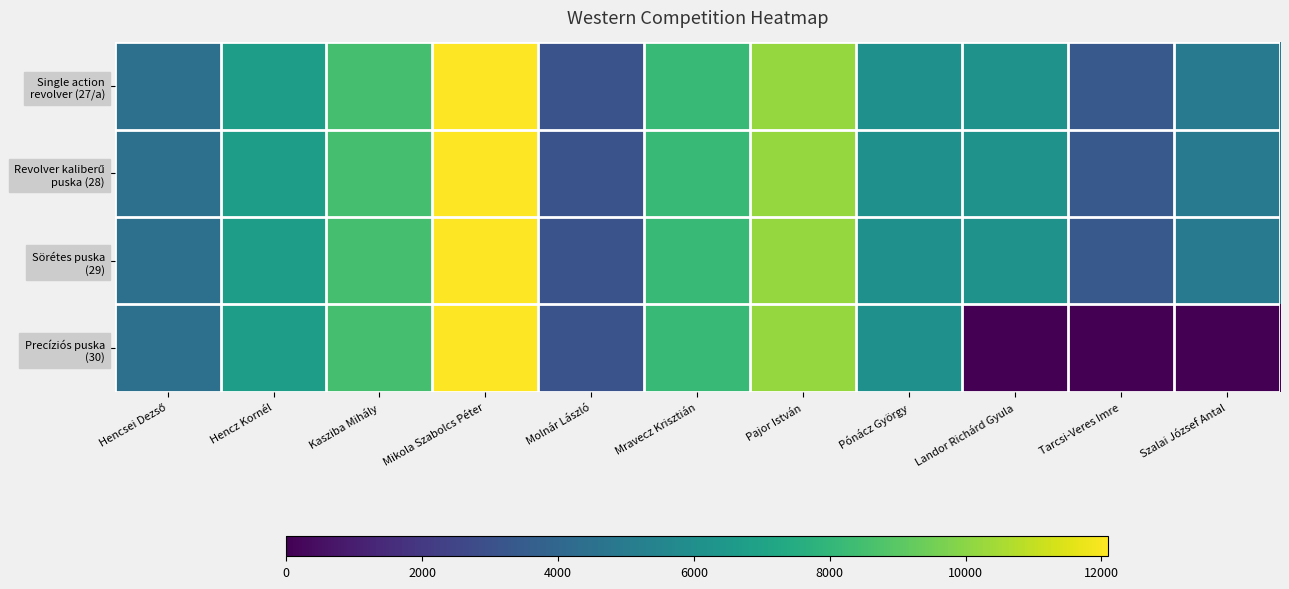

Which series has the largest total across all categories?

Single action revolver (27/a)